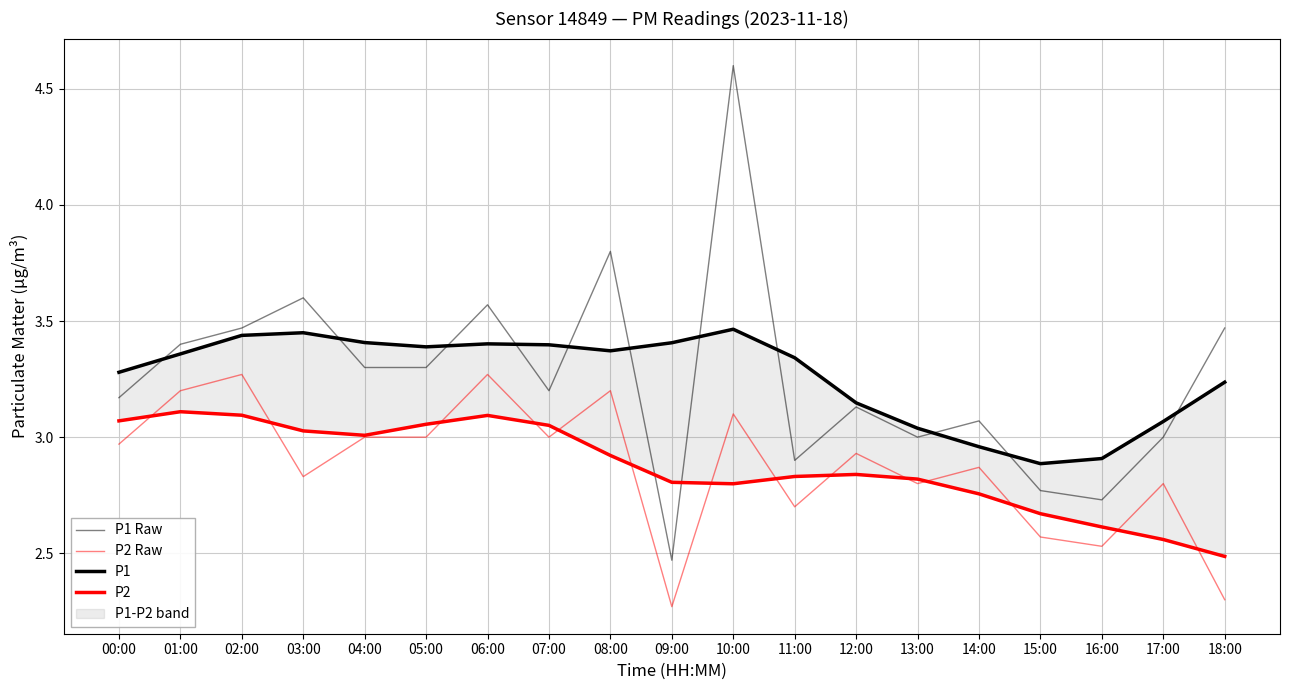

What is the smallest value displayed?

2.3